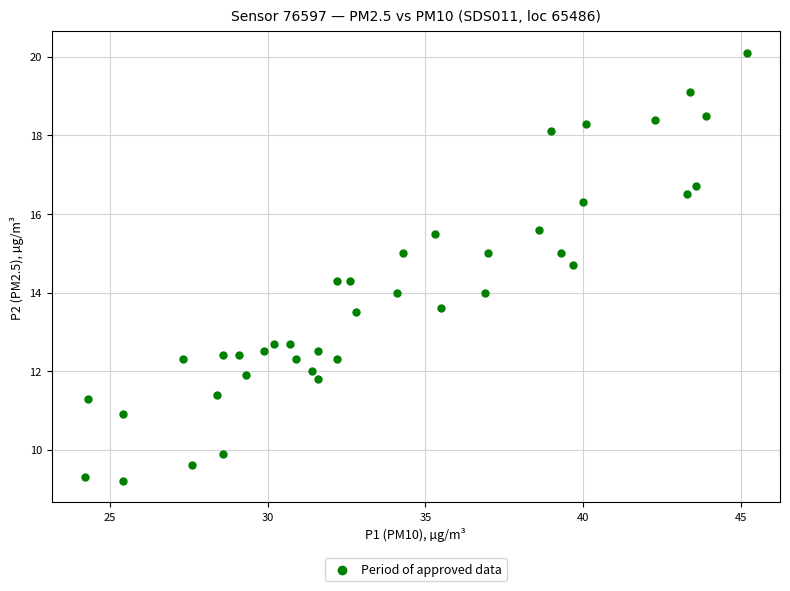

What is the range of Y values (max minus min)?

10.9